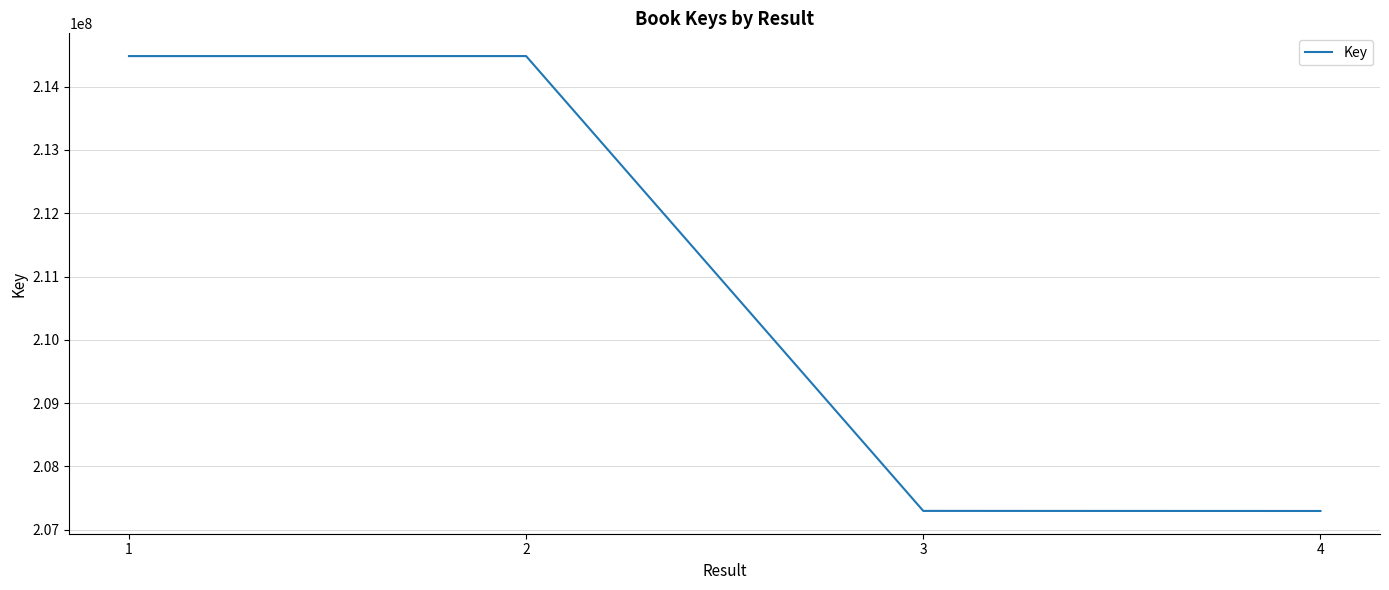

What is the ratio of the value at 2 to the value at 3?

1.0